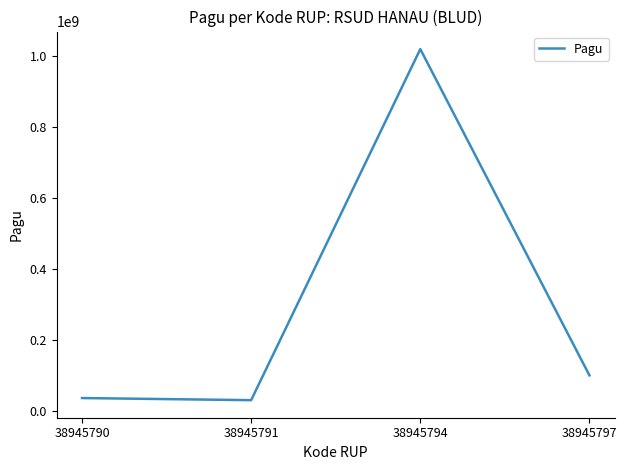

Reading left to right, extract all data points from this chart.

38945790=36000000	38945791=30000000	38945794=1020000000	38945797=100000000